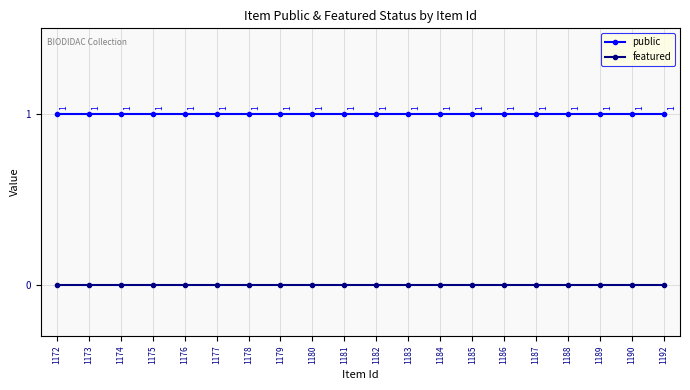

What is the value of the public point at the 18th from the left?

1